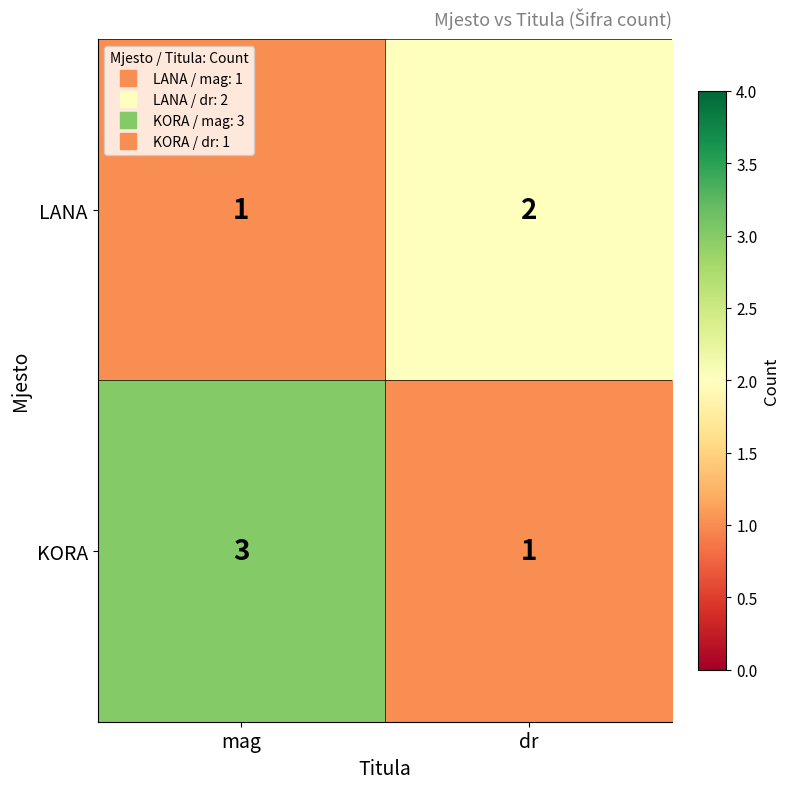

Which label corresponds to the largest value in the chart?

mag